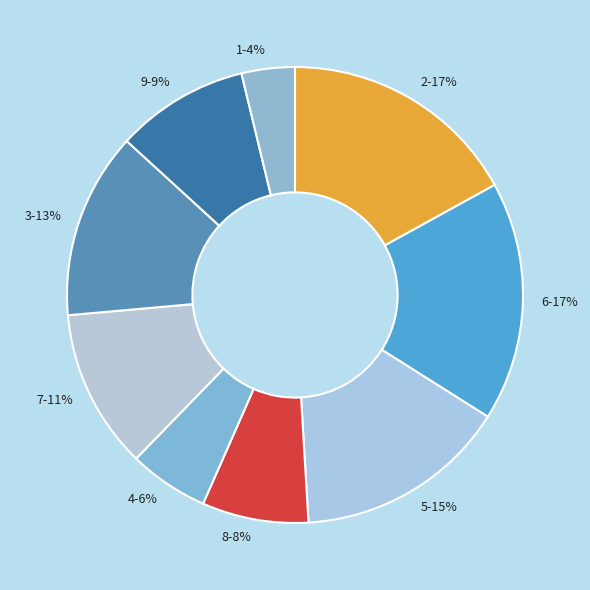

Is the sum of 7 and 5 greater than half?

No